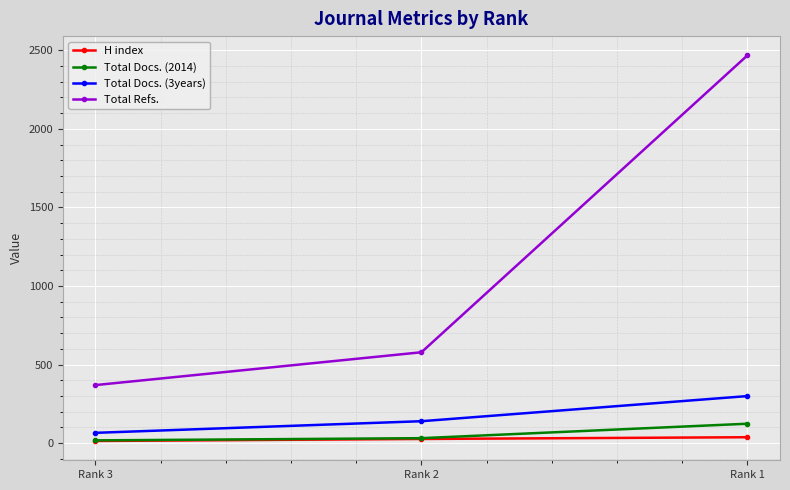

Reading left to right, extract all data points from this chart.

H index: 13	26	37
Total Docs. (2014): 17	31	123
Total Docs. (3years): 65	139	299
Total Refs.: 369	578	2468